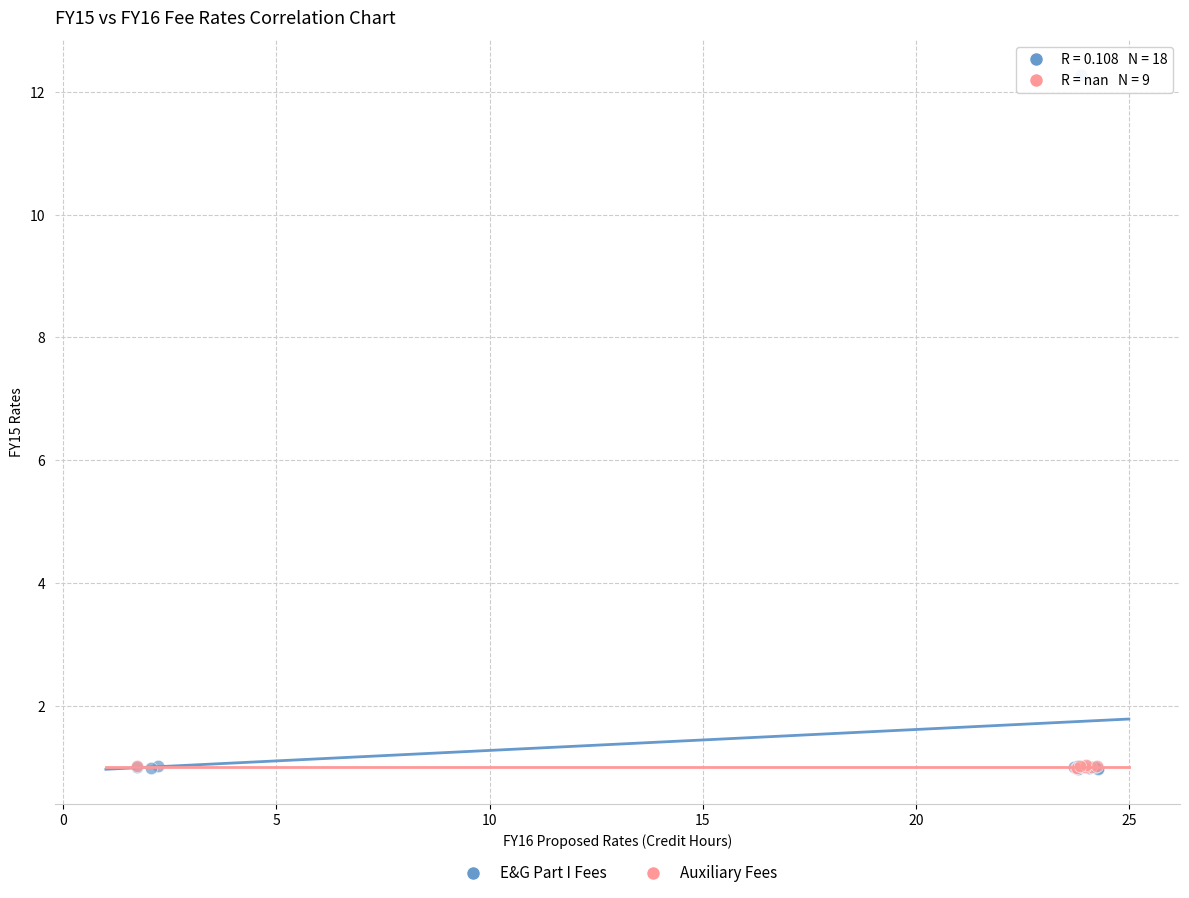

Which series reaches the maximum Y coordinate?

E&G Part I Fees